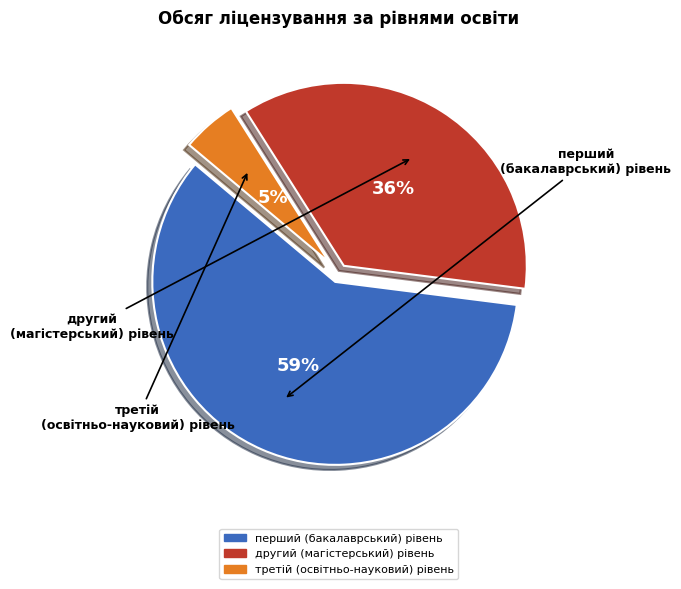

To the nearest percent, what is the average slice percentage?

33%